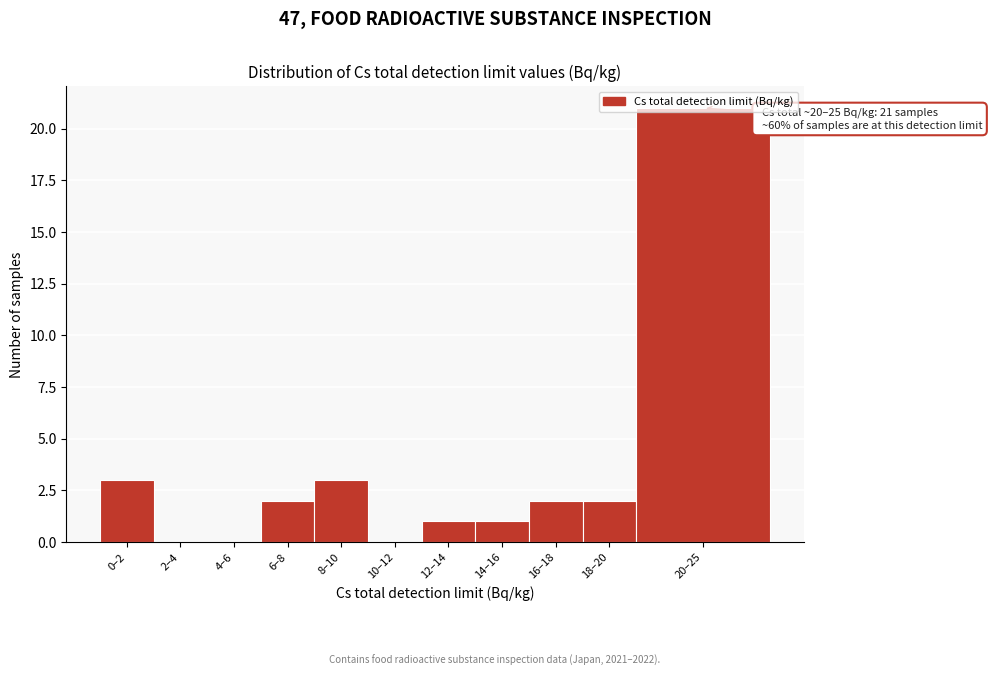

What is the maximum value shown in the chart?

21